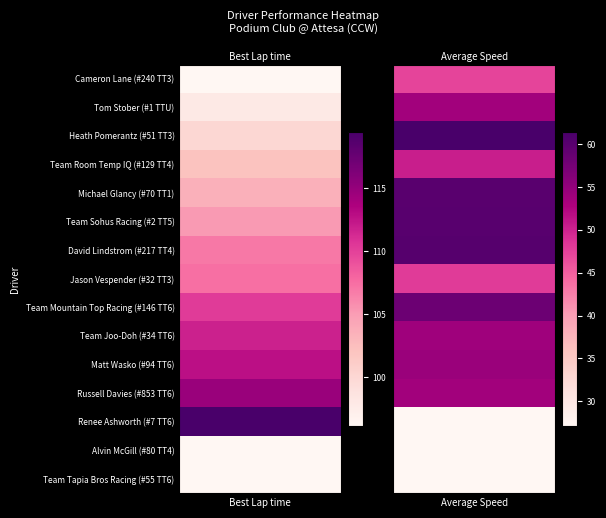

What is the spread (max minus min) of values at Russell Davies (#853 TT6)?

61.1